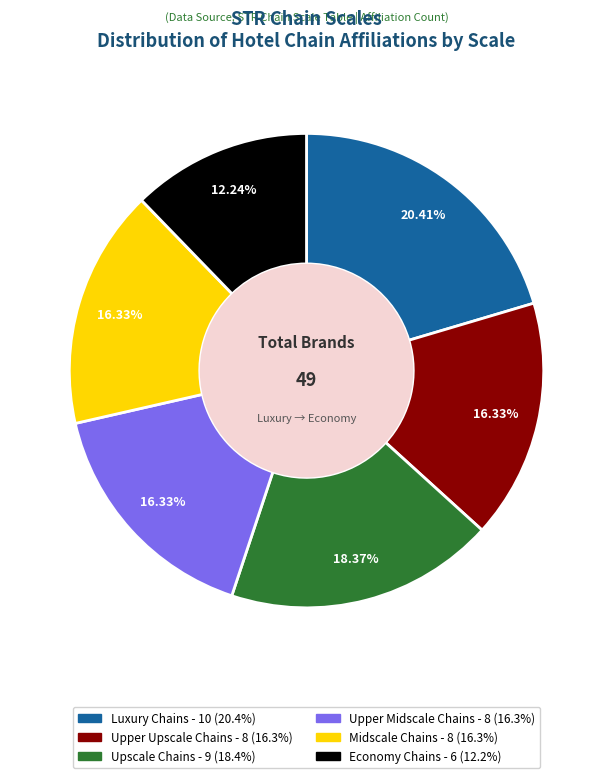

Combined, do Luxury Chains and Upper Midscale Chains account for over 50%?

No